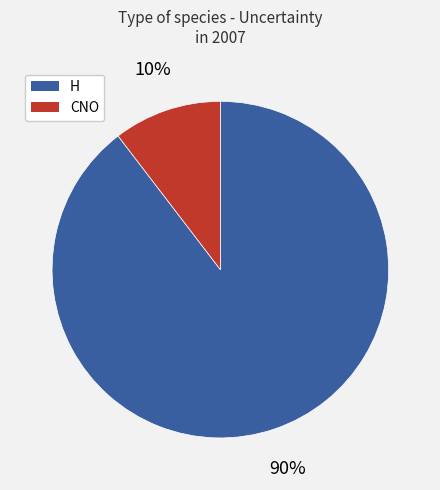

True or false: H accounts for 97% of the total.

False